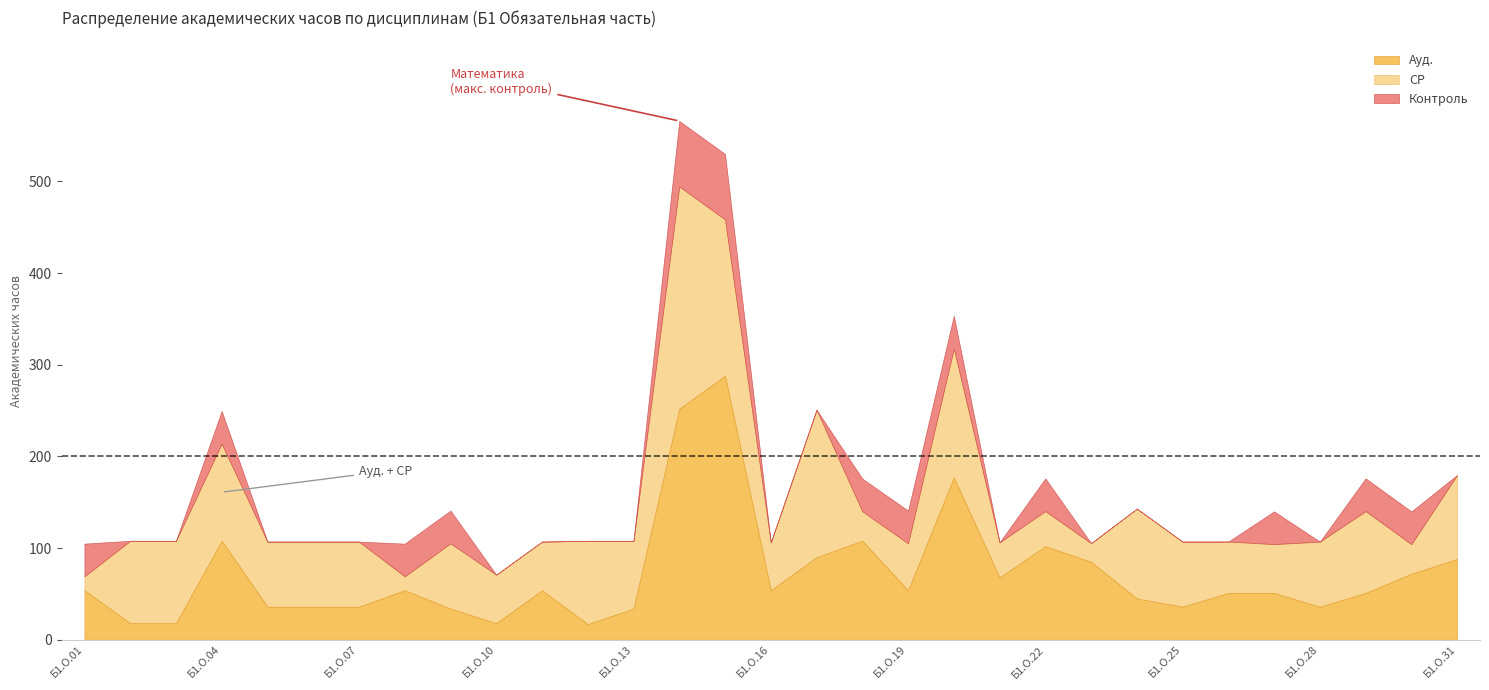

How many data points does each series have?

31